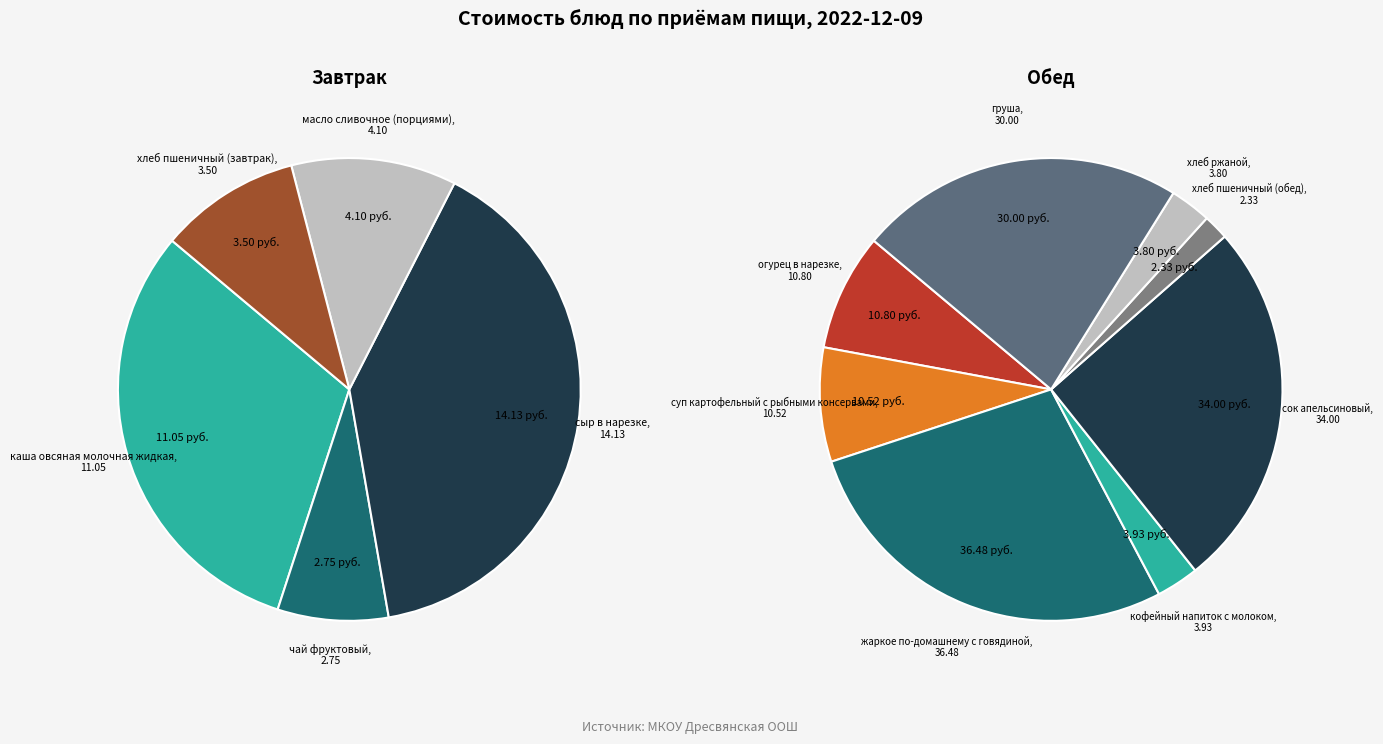

Is there a majority slice in this chart?

No